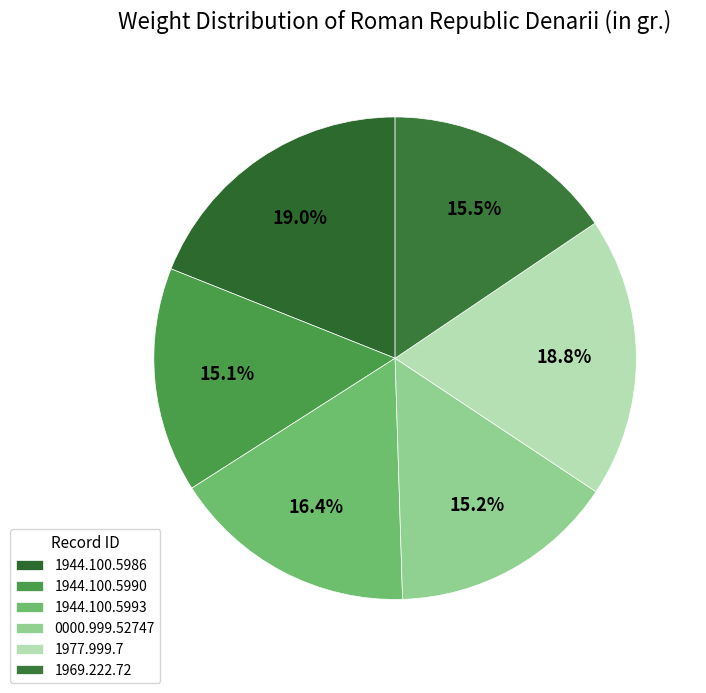

To the nearest percent, what portion does 1977.999.7 represent?

19%